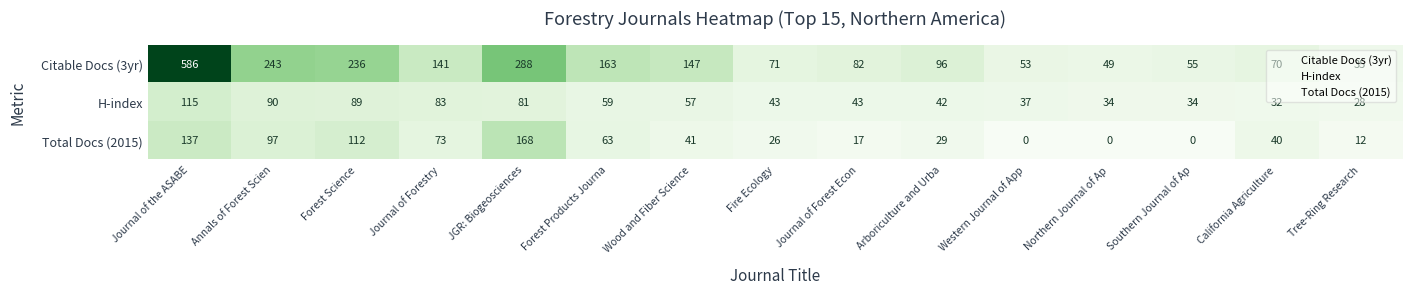

What is the highest value of the Total Docs (2015) series?

168